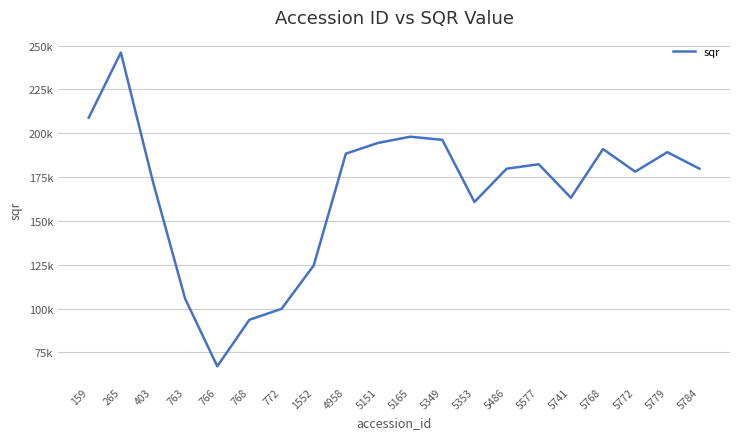

Reading left to right, transcribe all the data shown in this chart.

159=208834.5	265=246000.2	403=172211.8	763=105614.7	766=67072.8	768=93626.3	772=99846.0	1552=124597.8	4958=188342.2	5151=194467.0	5165=198010.9	5349=196234.9	5353=160788.3	5486=179762.5	5577=182315.4	5741=163203.2	5768=190955.1	5772=178070.6	5779=189211.2	5784=179762.5